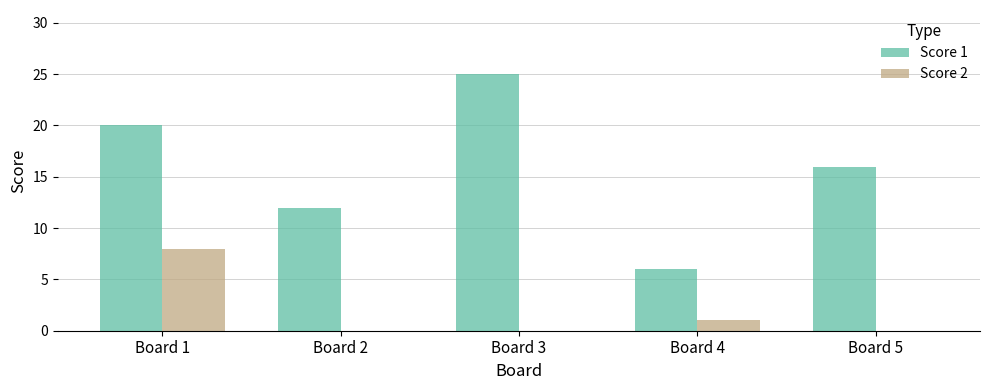

At which label does Score 2 reach its peak?

Board 1